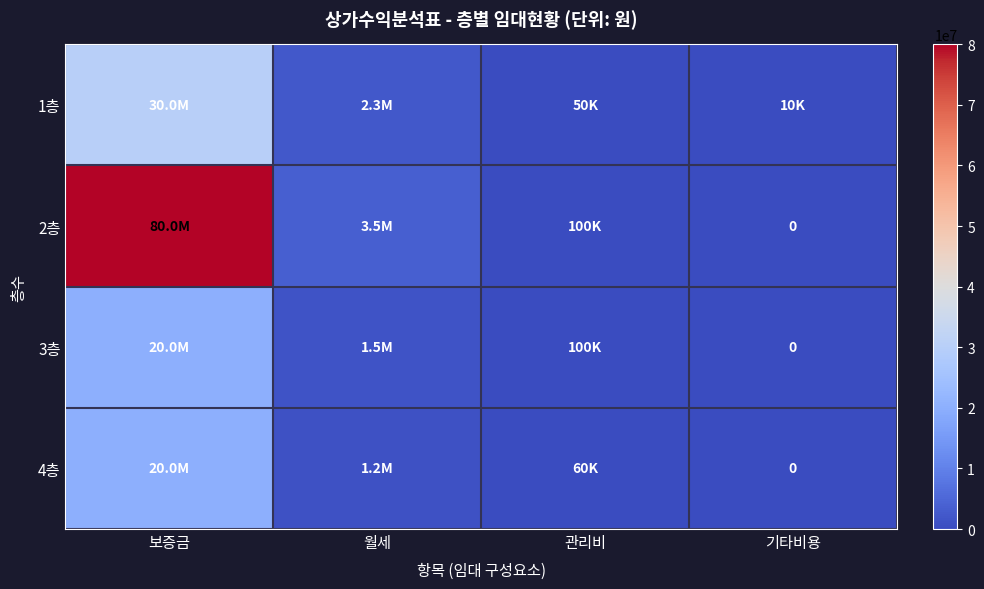

At which category does the chart reach its minimum across all series?

기타비용